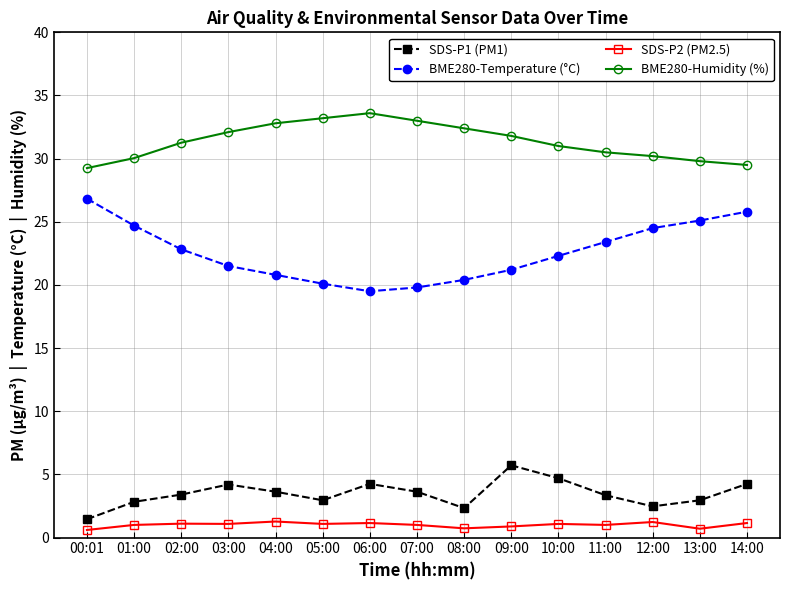

Is the value of SDS-P1 (PM1) at 04:00 greater than the value of BME280-Temperature (°C) at 06:00?

No